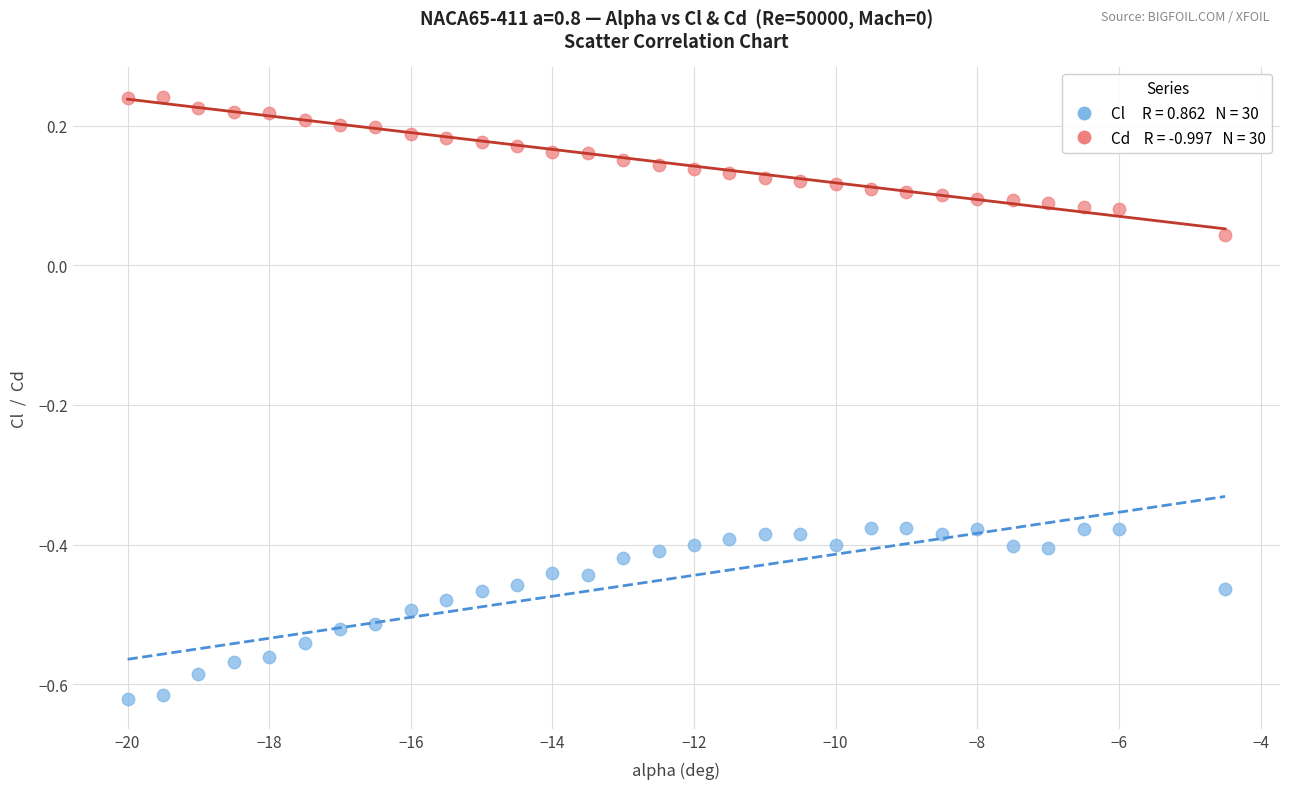

Across all data points, what is the range of Y values (max minus min)?

0.9